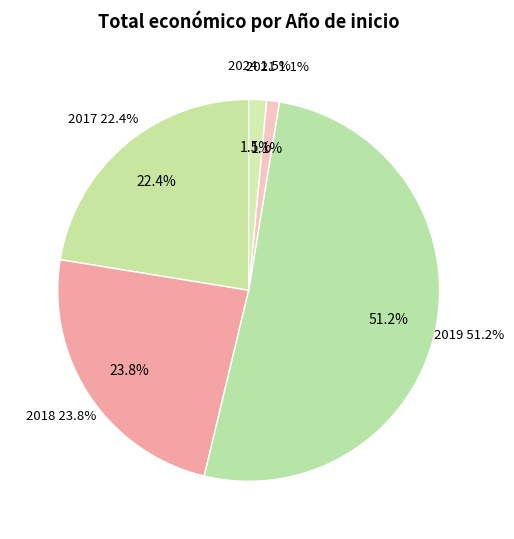

Does any single category account for the majority?

Yes